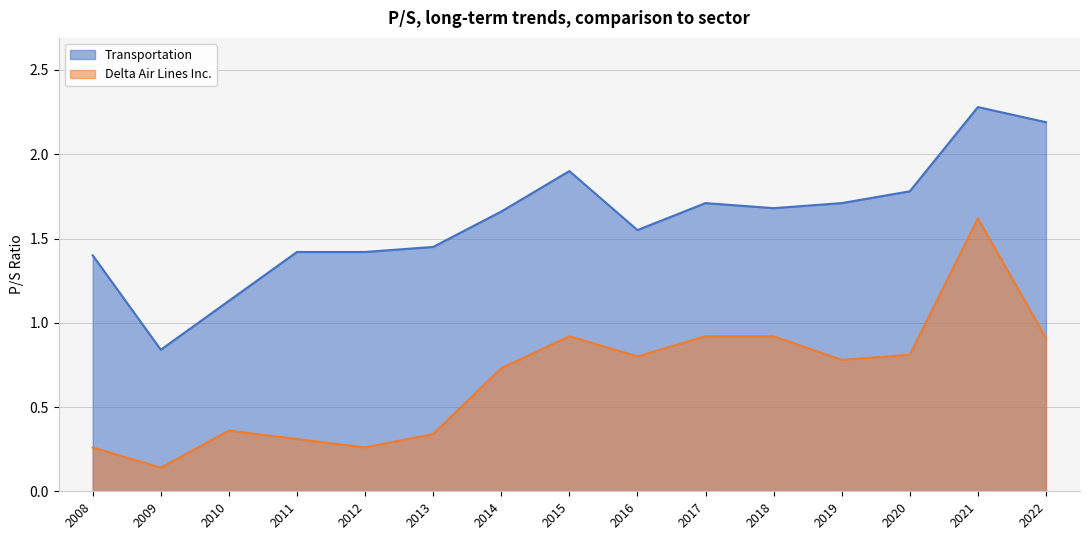

Is the value of Transportation at 2012 greater than the value of Delta Air Lines Inc. at 2022?

Yes